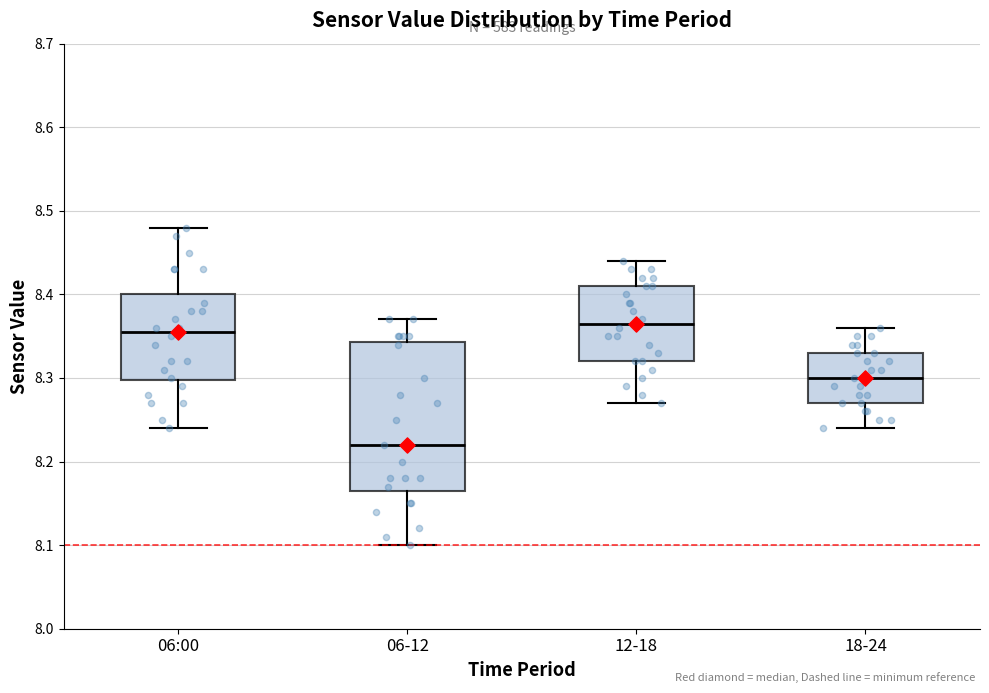

Reading left to right, read every box against the y-axis: the position of its median line, the range the box covers, and the ends of its whiskers. The values are not printed on the chart, so give them approximately, as read against the axis.

06:00: median 8.36, box 8.30 to 8.40, whiskers 8.24 to 8.48
06-12: median 8.22, box 8.17 to 8.34, whiskers 8.10 to 8.37
12-18: median 8.37, box 8.32 to 8.41, whiskers 8.27 to 8.44
18-24: median 8.30, box 8.27 to 8.33, whiskers 8.24 to 8.36